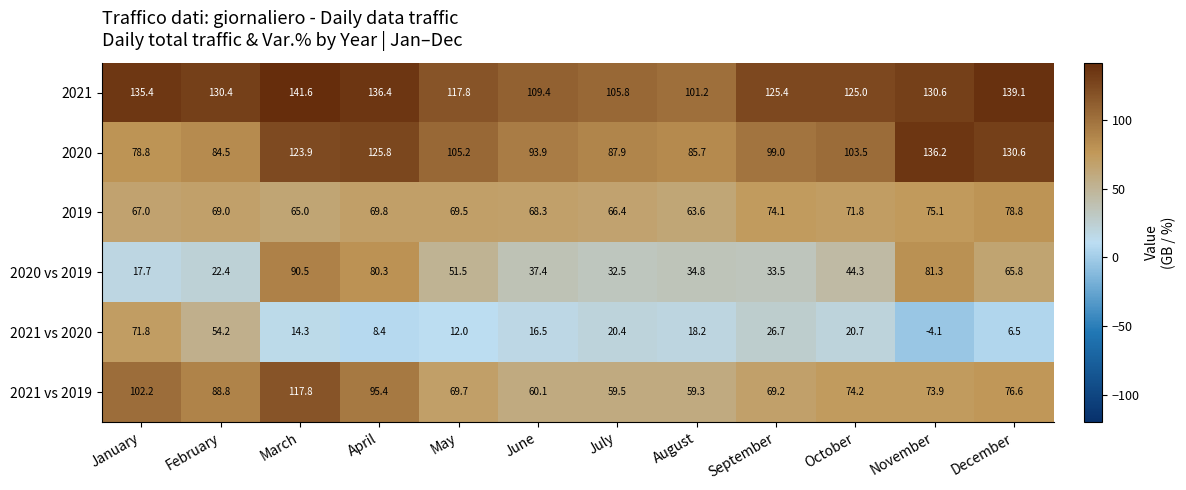

What is the average value of the 2021 vs 2020 series?

22.1